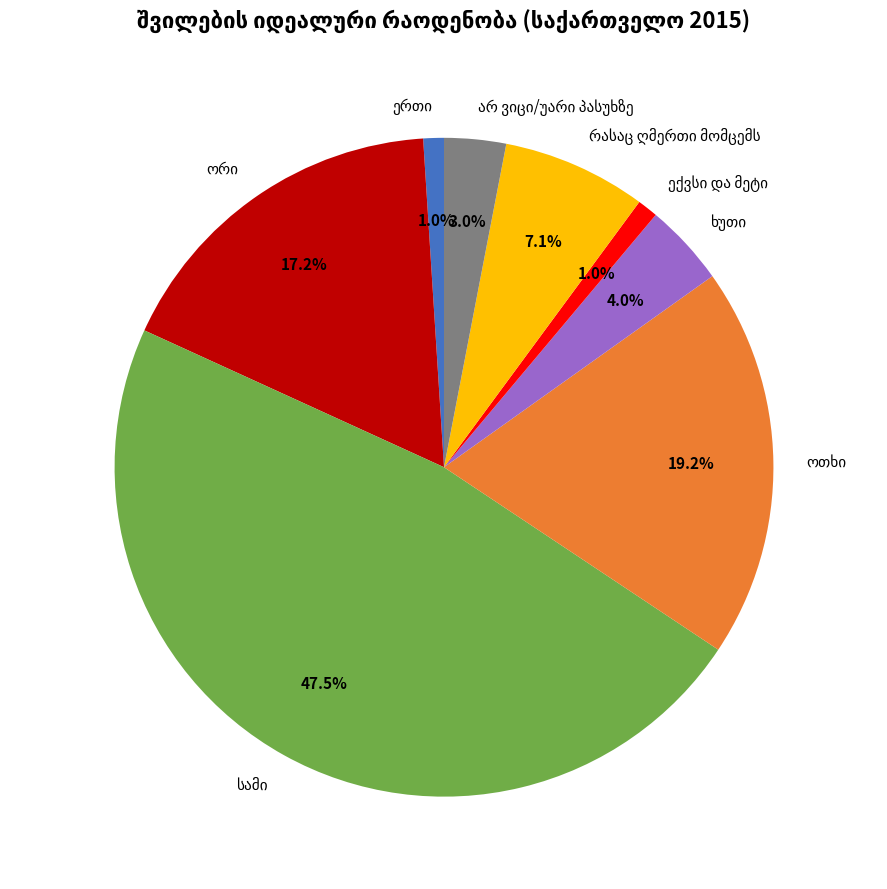

Does any single category account for the majority?

No